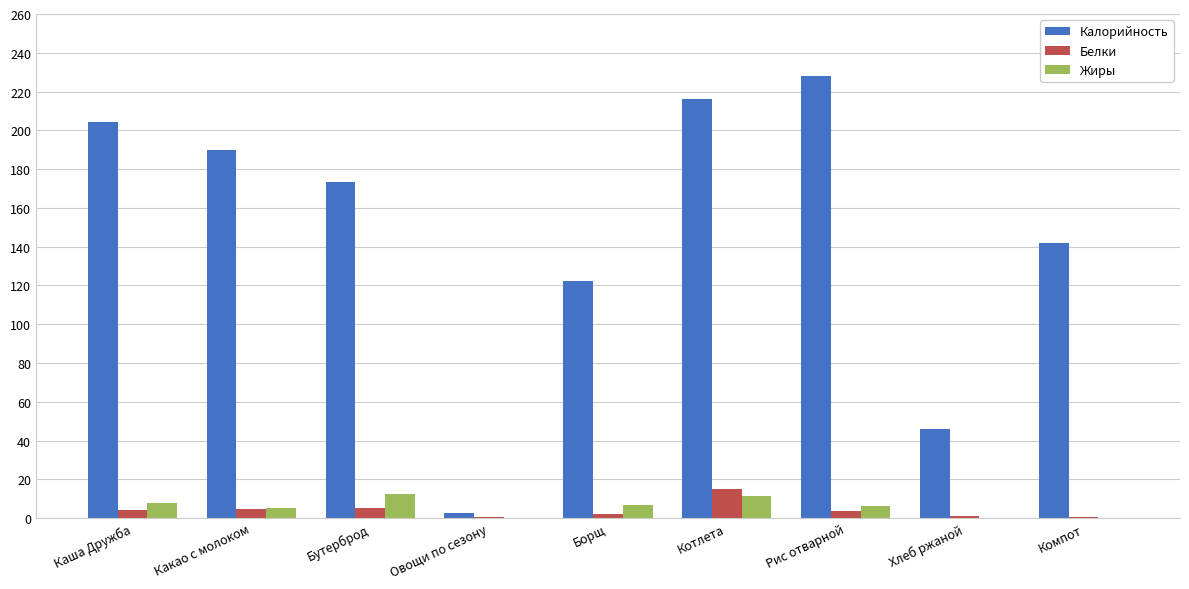

Which category has the highest value in the Белки series?

Котлета